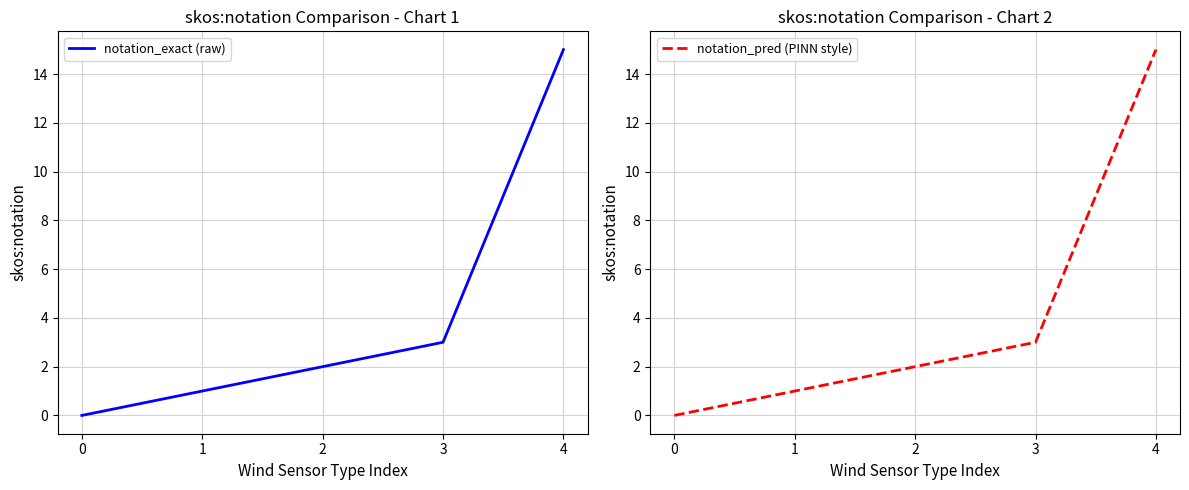

Count the number of categories in the chart.

5